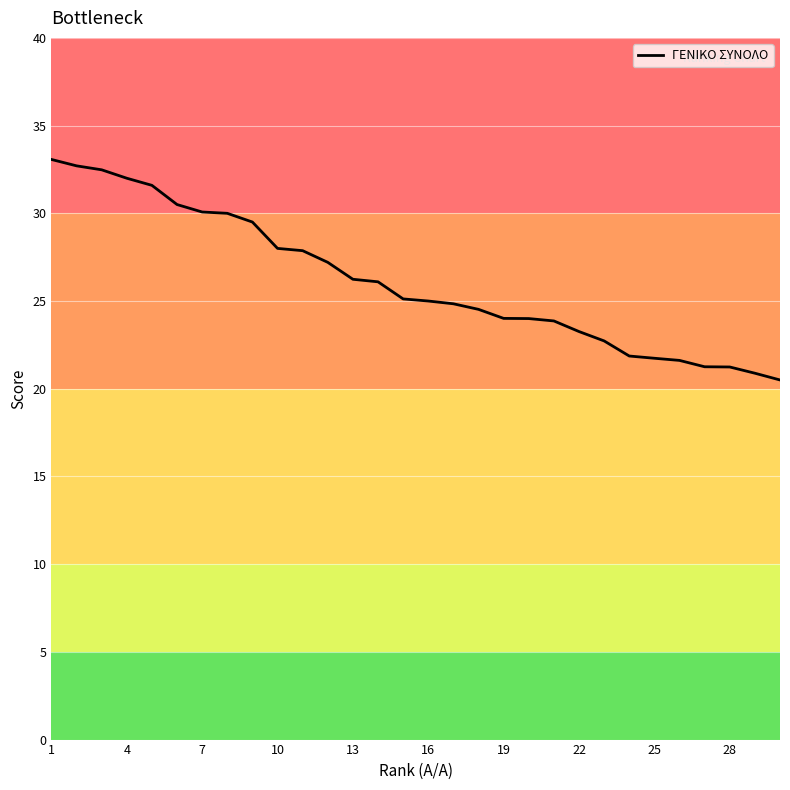

What is the difference between the maximum and minimum values?

12.6